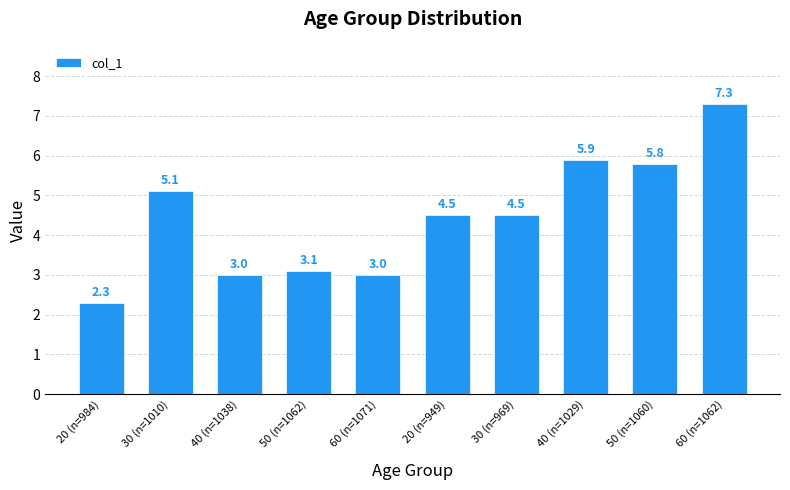

What is the maximum value shown in the chart?

7.3